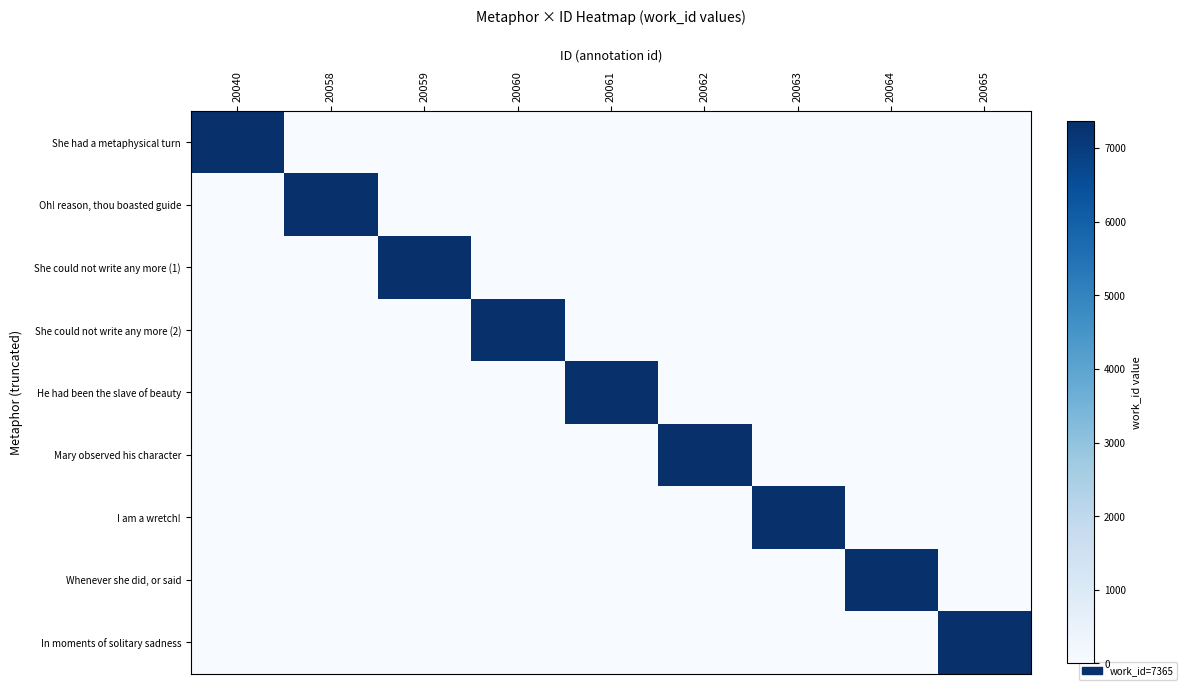

Count the number of data series in this chart.

9